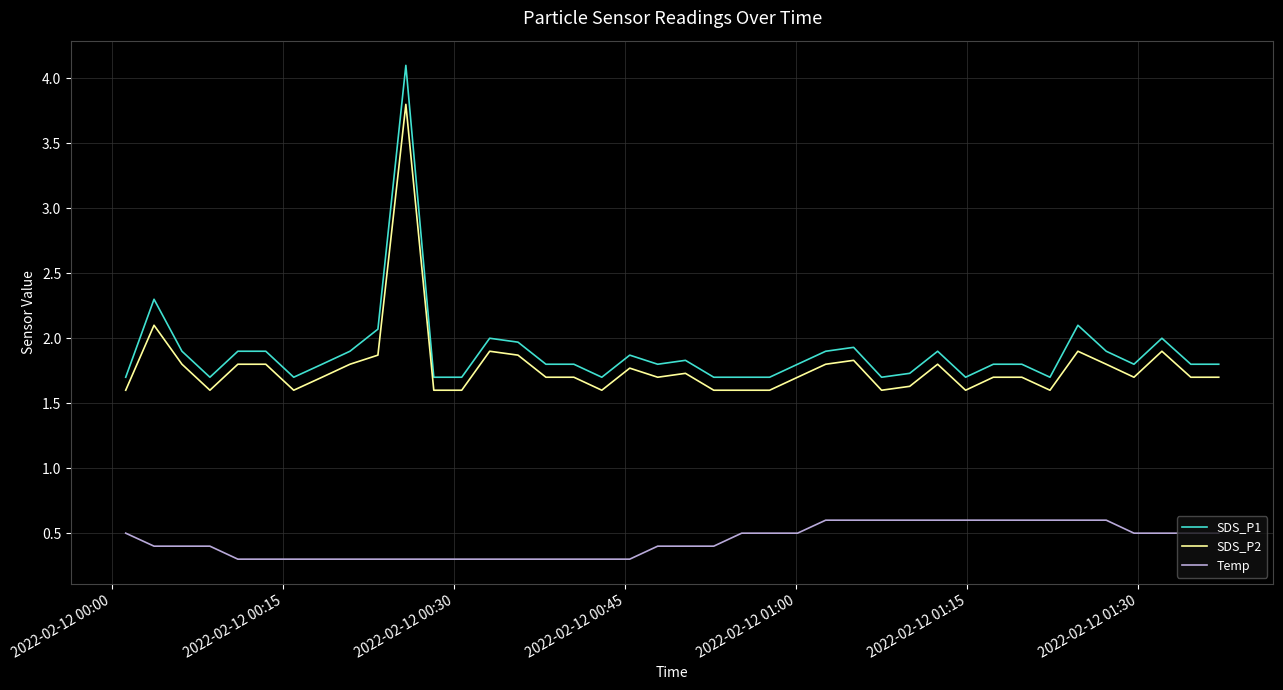

True or false: Temp and SDS_P1 intersect in this chart.

False